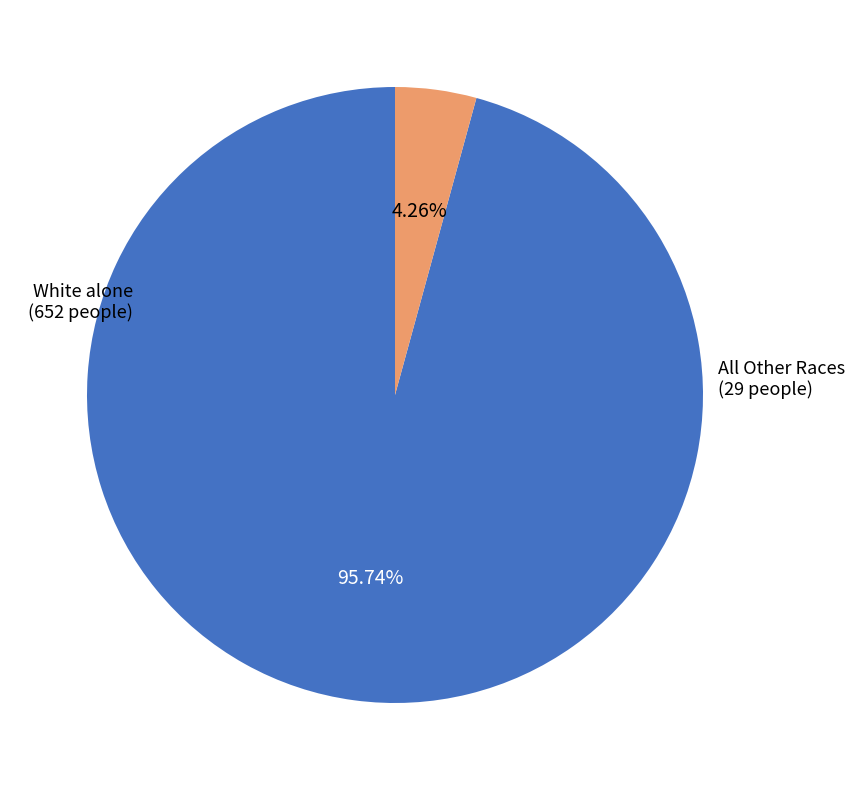

Is there any slice that represents more than half of the pie?

Yes